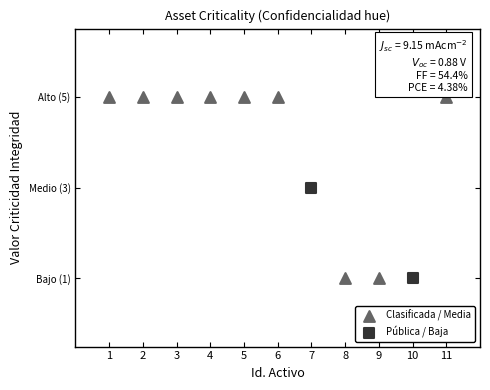

Which series reaches the maximum Y coordinate?

Clasificada / Media